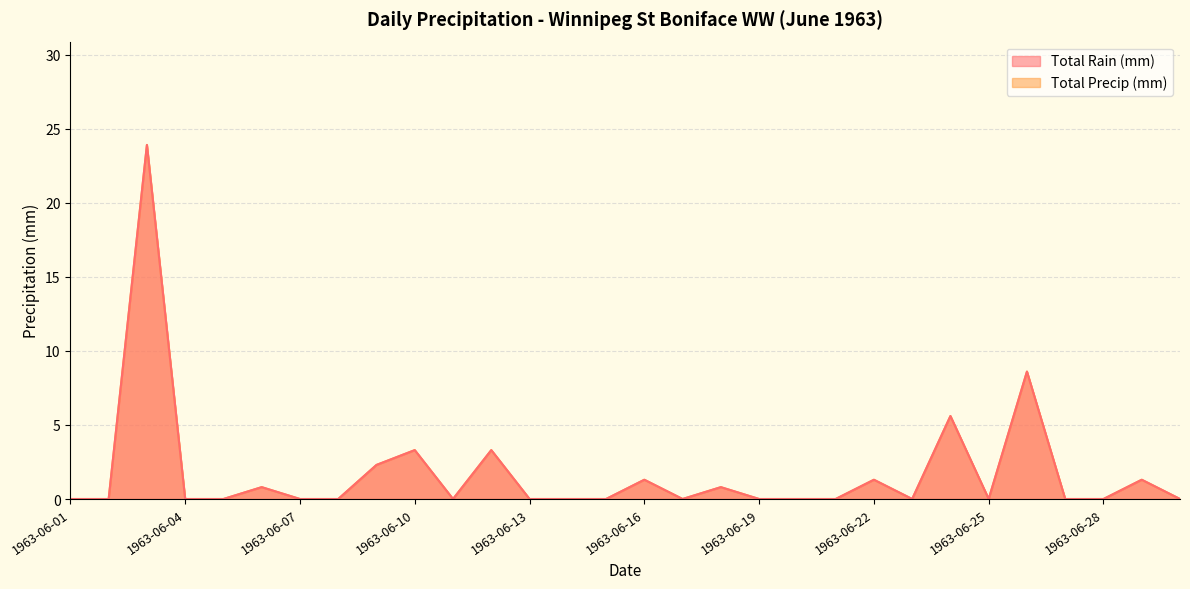

Which series has the largest total across all categories?

Total Rain (mm)